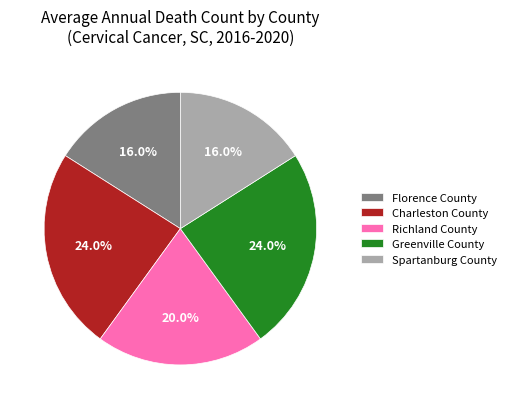

To the nearest percent, what portion does Charleston County represent?

24%